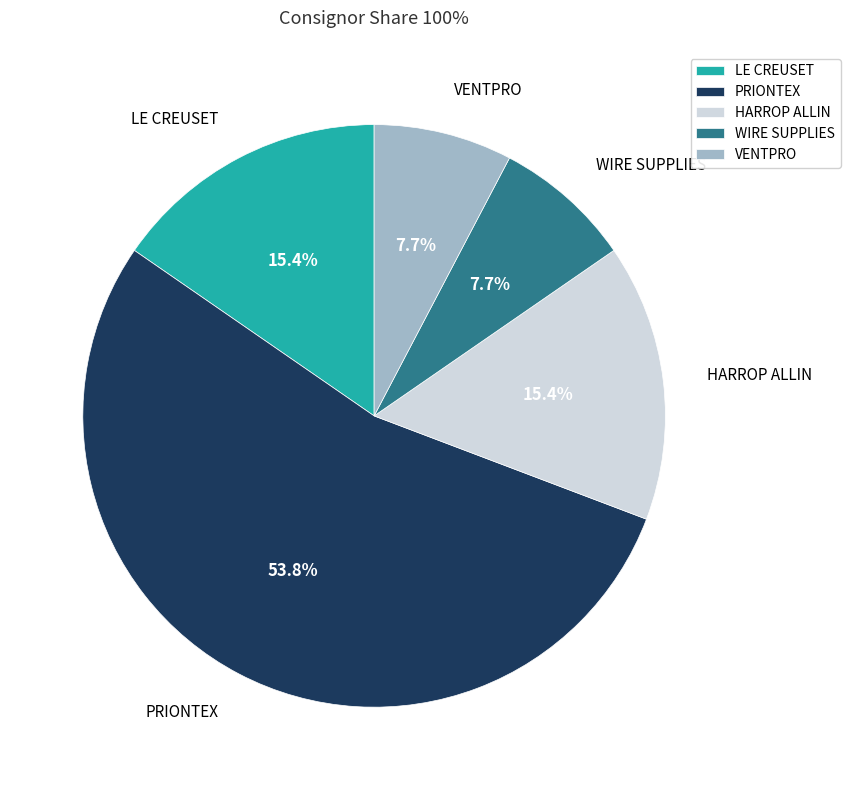

True or false: VENTPRO accounts for 14% of the total.

False